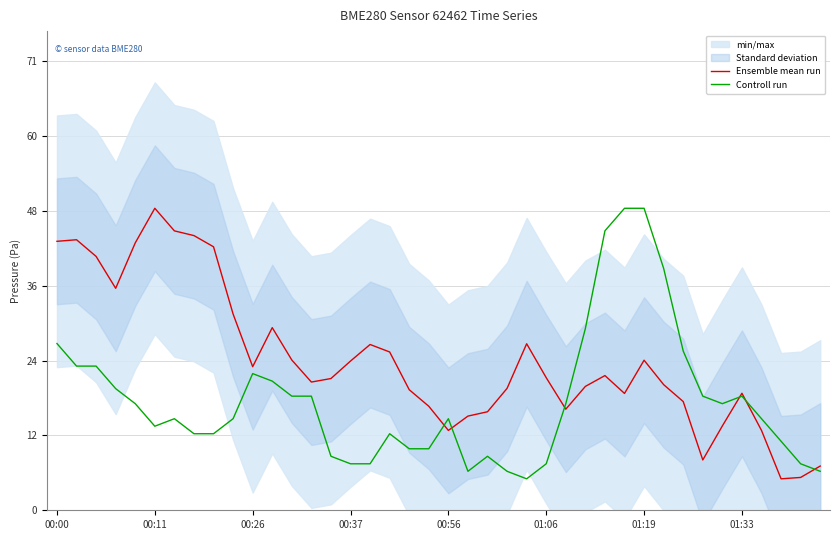

True or false: Controll run and Ensemble mean run intersect in this chart.

True